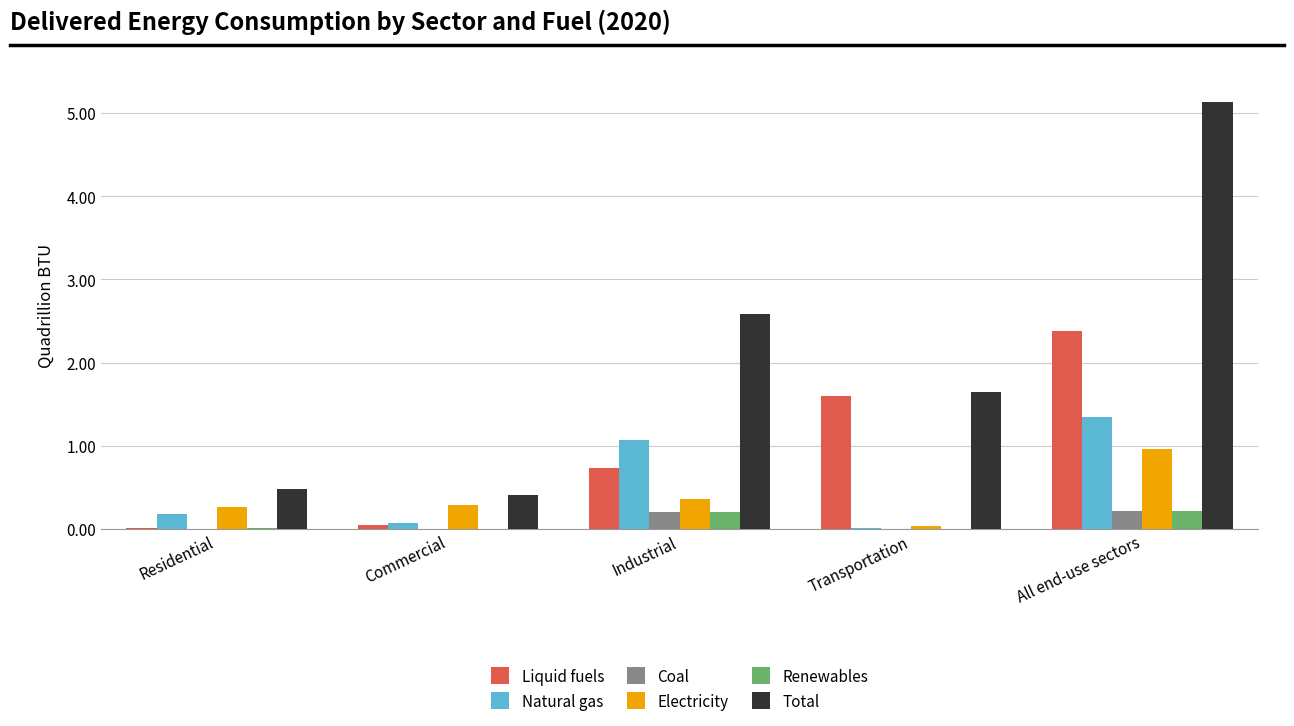

Is it true that Natural gas equals 1.3 at All end-use sectors?

True